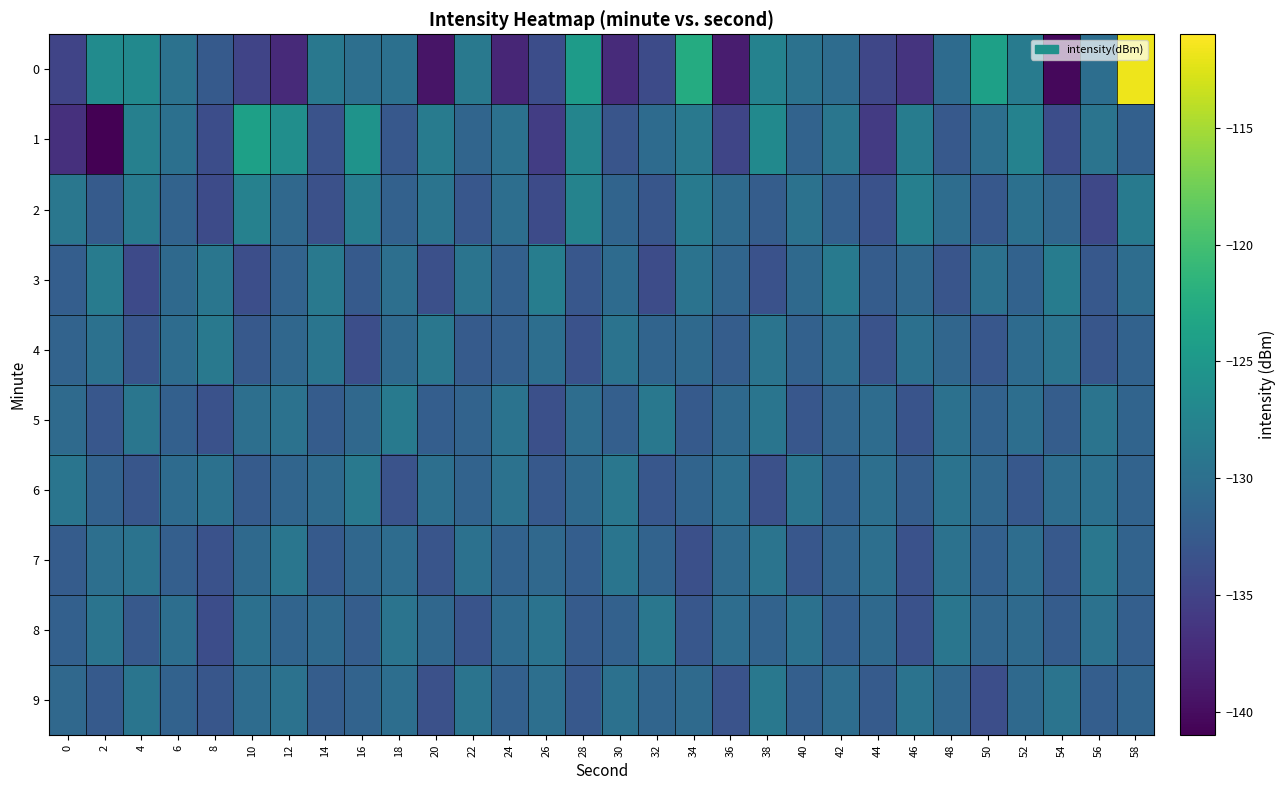

Between 24 and 30, which is larger?

30